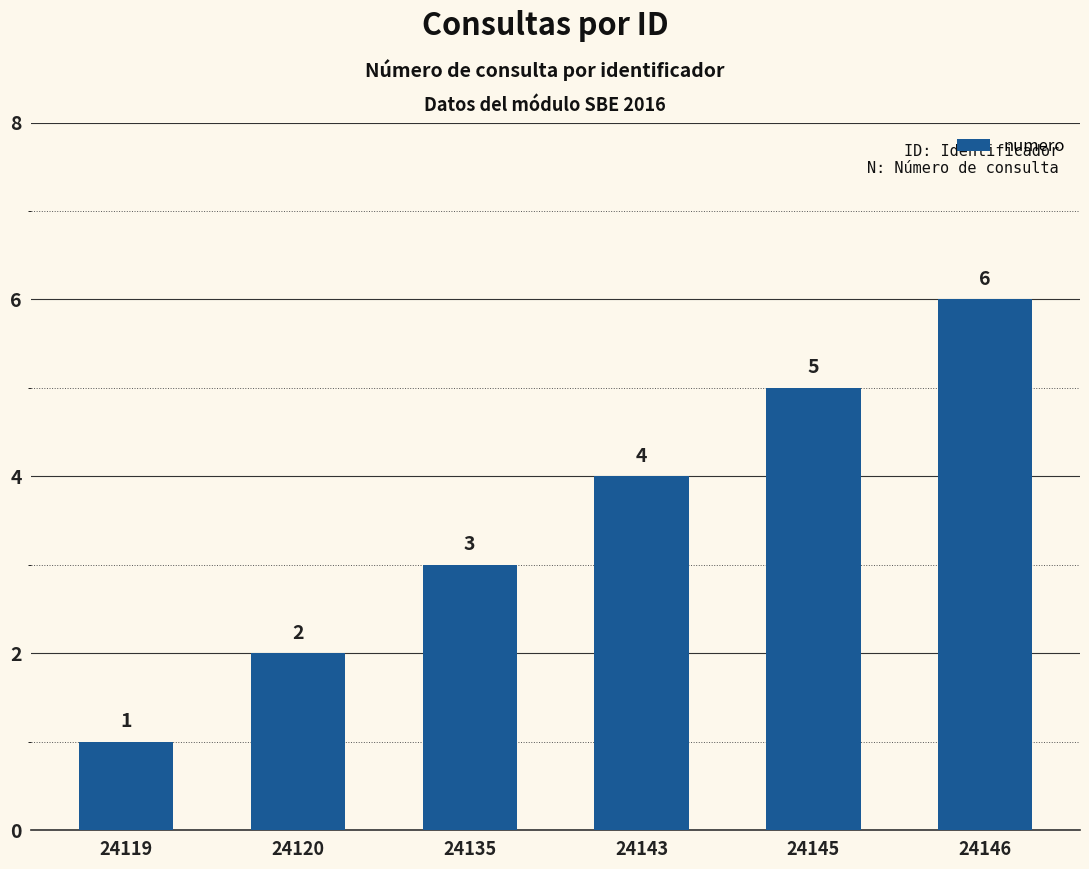

What is the ratio of the value at 24120 to the value at 24145?

0.4